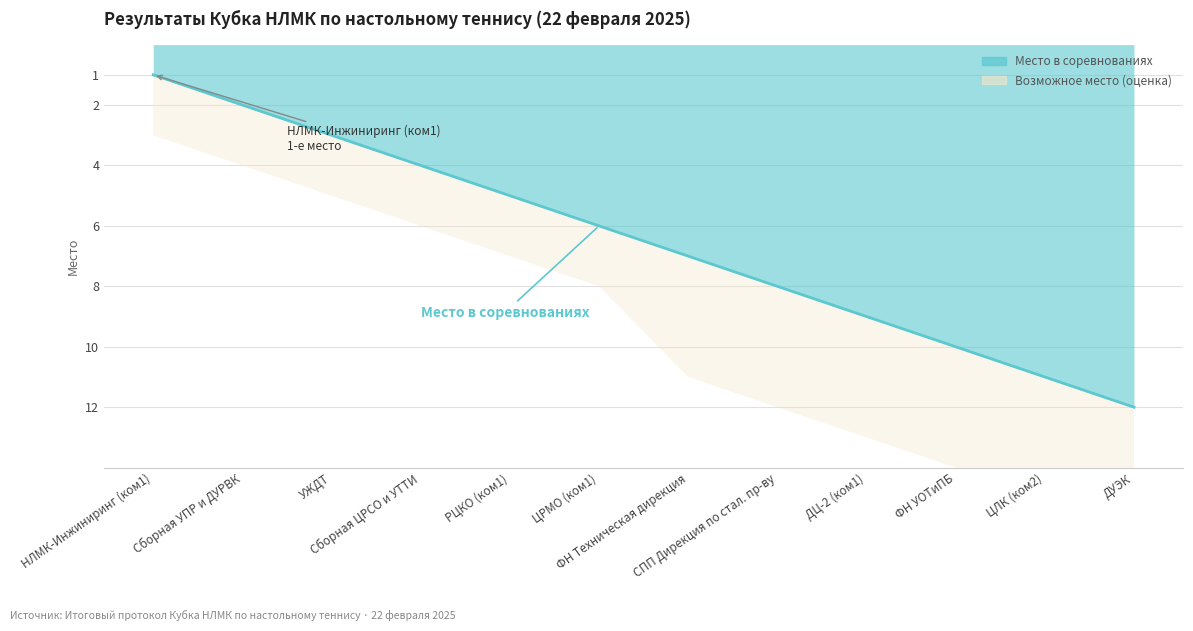

Does the chart display data point markers on the line(s)?

No